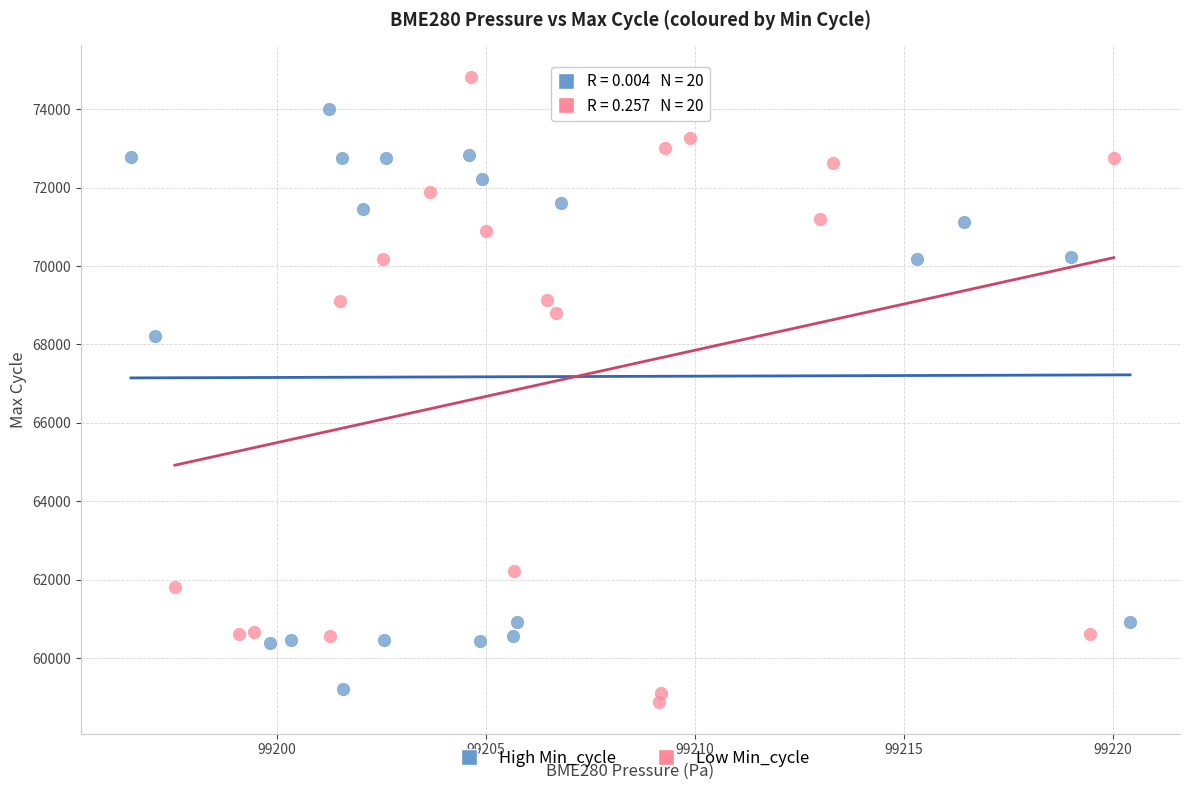

Which series has the widest spread of Y values?

Low Min_cycle